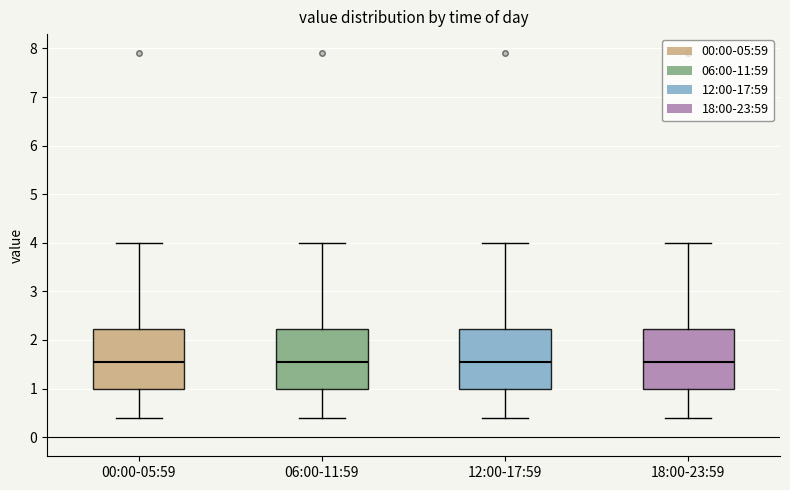

Reading left to right, transcribe this box plot: for each box, give where its median line is, the range the box spans, and where its two whiskers end, as read against the y-axis. The values are not printed on the chart, so give them approximately, as read against the axis.

00:00-05:59: median 1.6, box 1.0 to 2.2, whiskers 0.4 to 4.0
06:00-11:59: median 1.6, box 1.0 to 2.2, whiskers 0.4 to 4.0
12:00-17:59: median 1.6, box 1.0 to 2.2, whiskers 0.4 to 4.0
18:00-23:59: median 1.6, box 1.0 to 2.2, whiskers 0.4 to 4.0